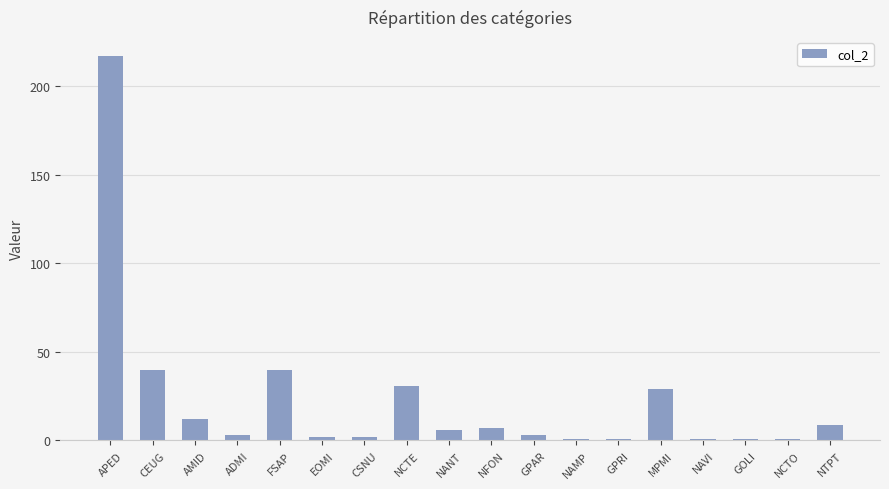

Reading left to right, transcribe all the data shown in this chart.

APED=217	CEUG=40	AMID=12	ADMI=3	FSAP=40	EOMI=2	CSNU=2	NCTE=31	NANT=6	NFON=7	GPAR=3	NAMP=1	GPRI=1	MPMI=29	NAVI=1	GOLI=1	NCTO=1	NTPT=9